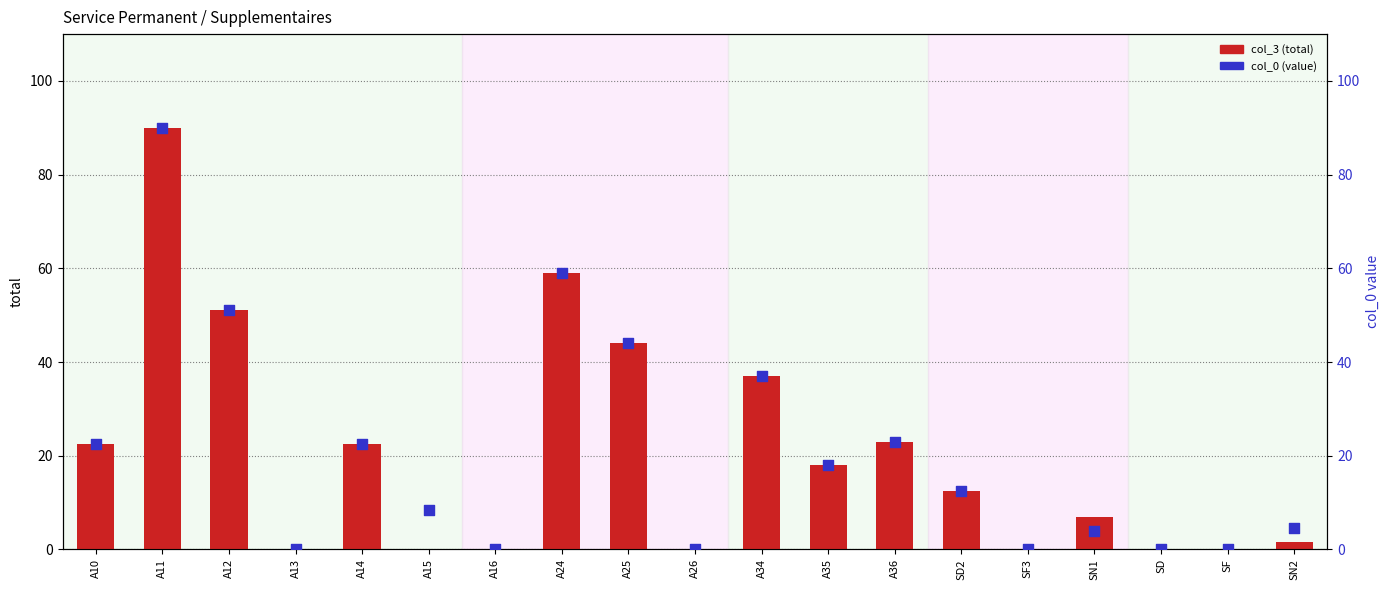

Which series contains the highest Y value?

col_3 (total)